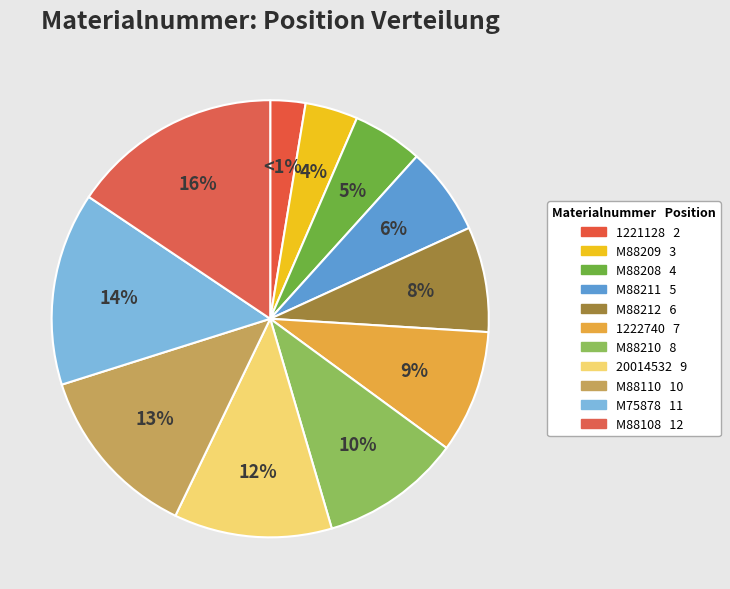

Is the sum of M88209 and M88110 greater than half?

No